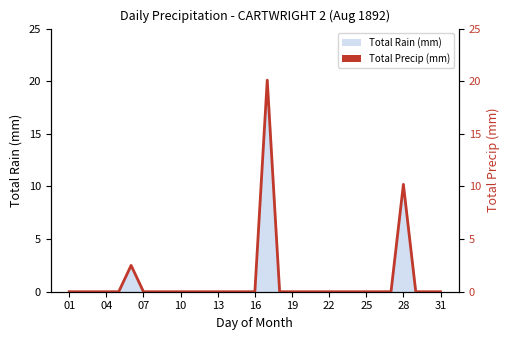

True or false: there are more than 0 points higher than both neighbors.

True